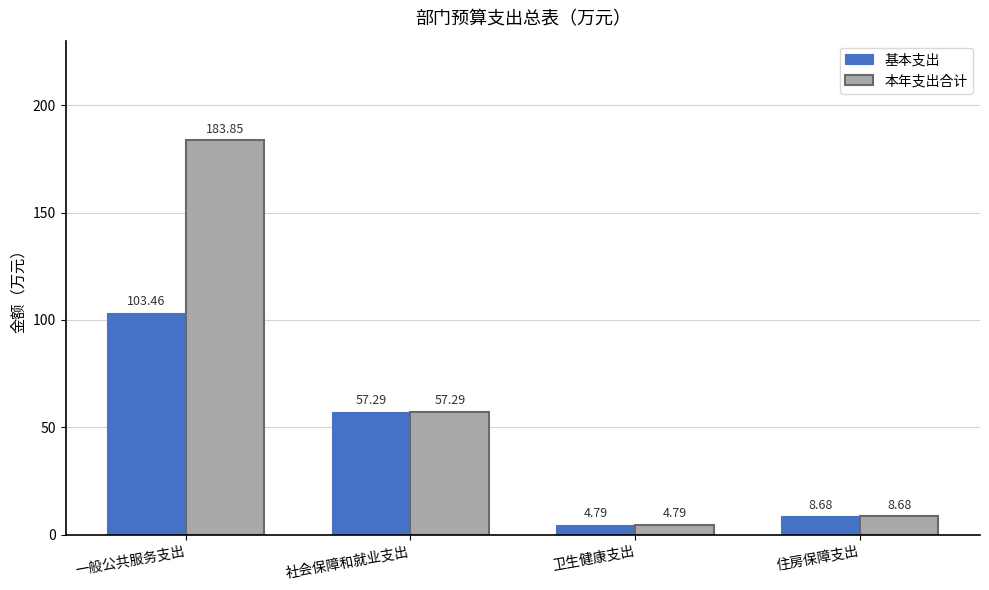

What are all the series names shown in the legend?

基本支出, 本年支出合计